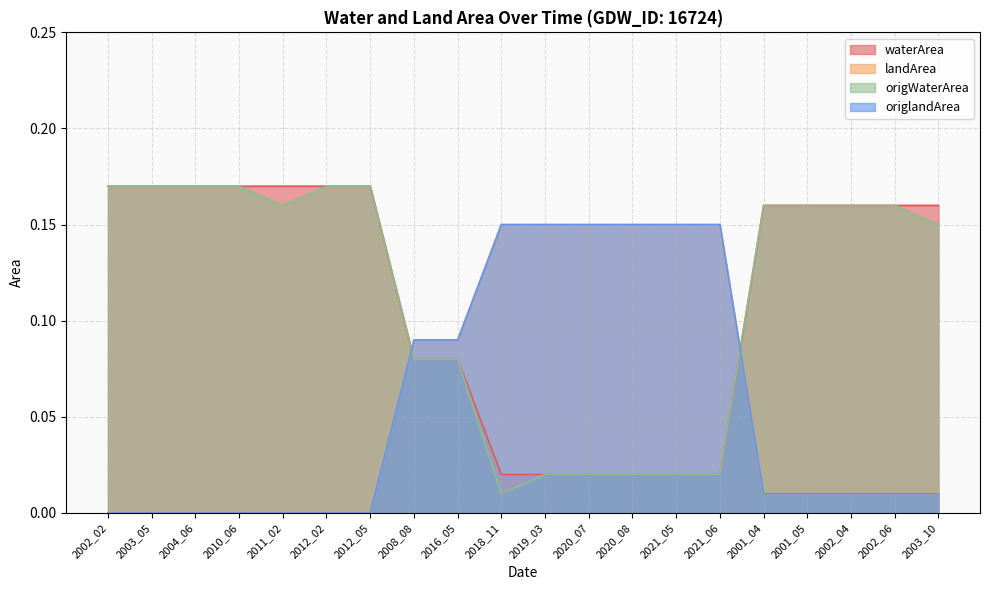

Where do origWaterArea and landArea first cross each other?

2012_05 and 2008_08